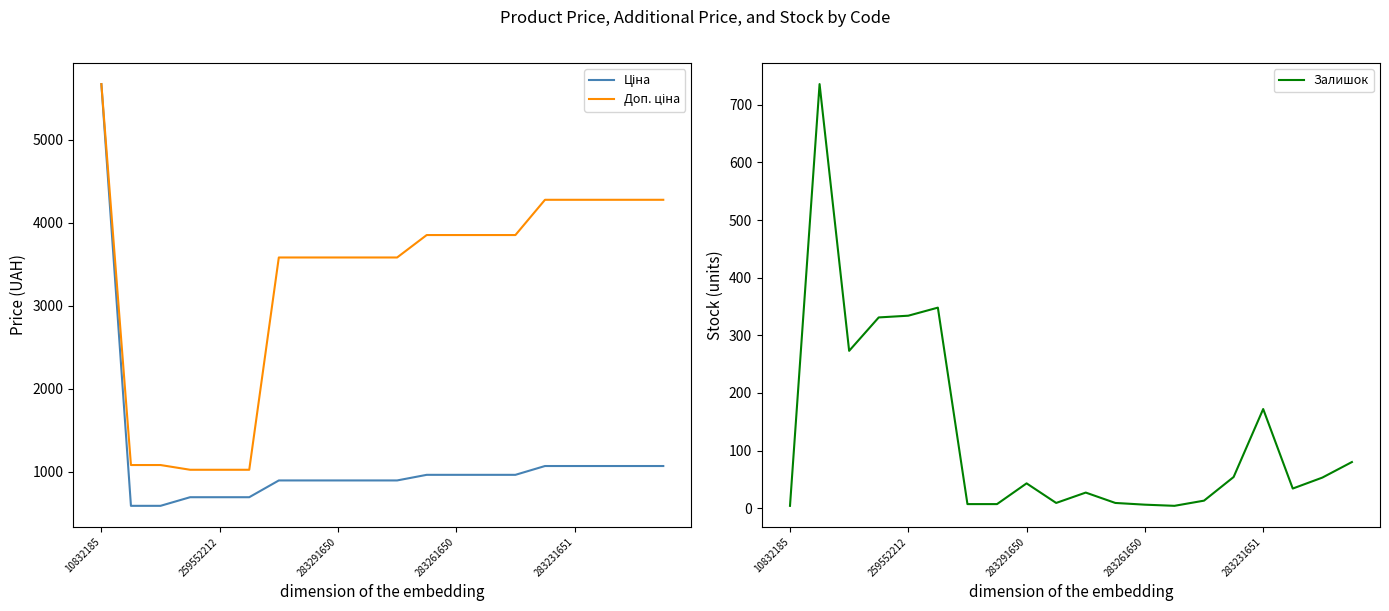

Which category has the highest value across all series?

10832185